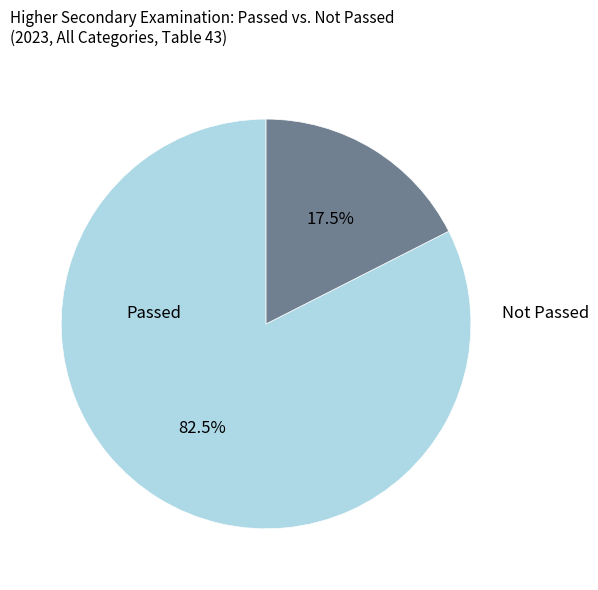

Is there any slice that represents more than half of the pie?

Yes